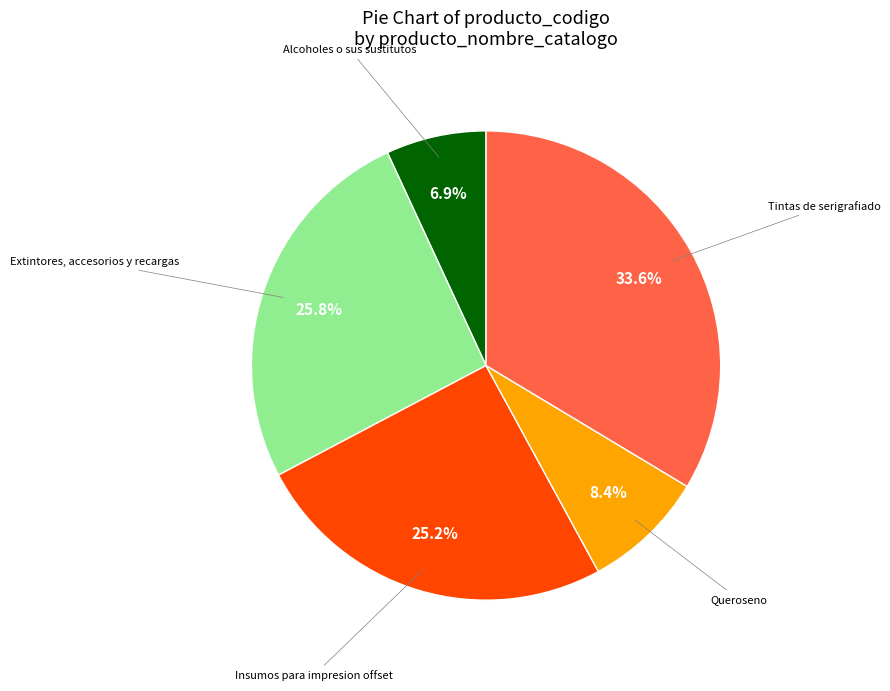

Is there any slice that represents more than half of the pie?

No